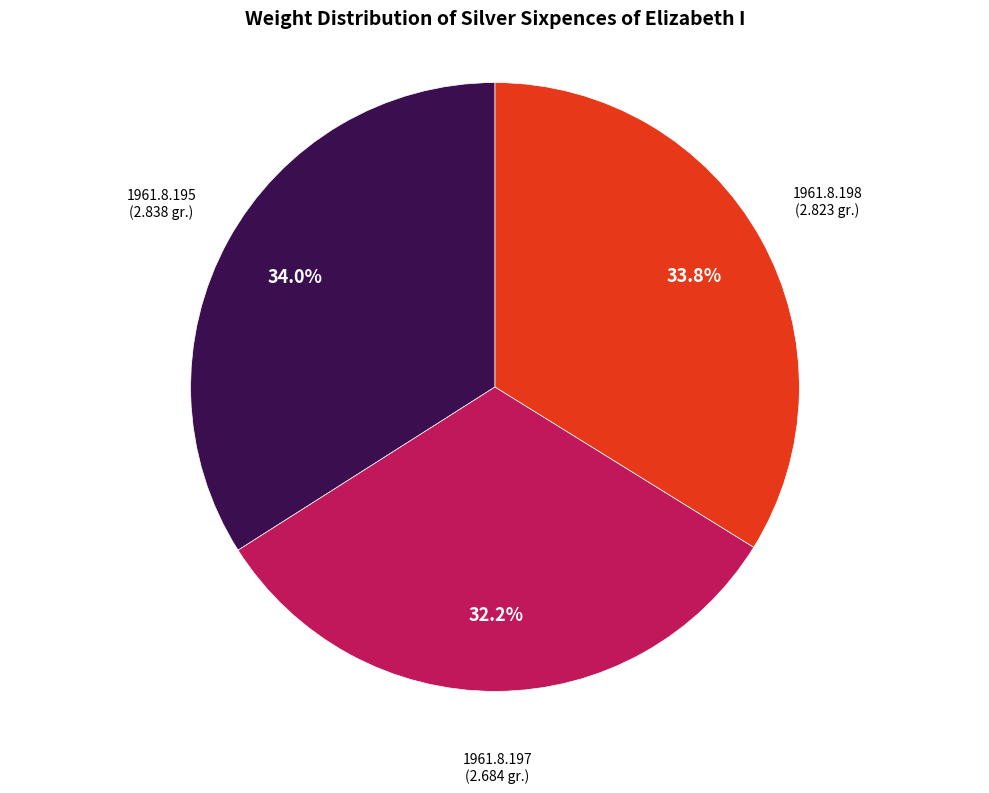

What is the total percentage of 1961.8.197 and 1961.8.195?

66.2%